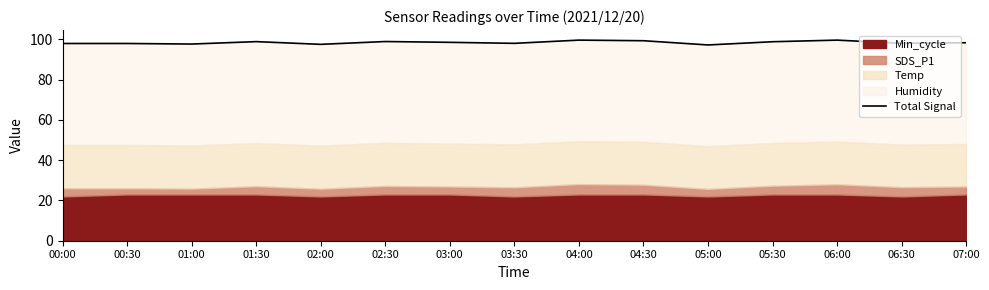

What is the ratio of the value at 00:00 to the value at 05:30?

1.0